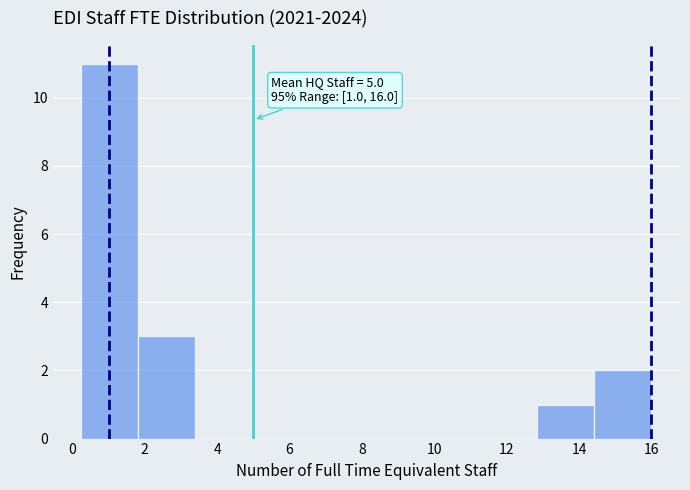

Which range on the x-axis has the tallest bar?

0.2 to 1.8